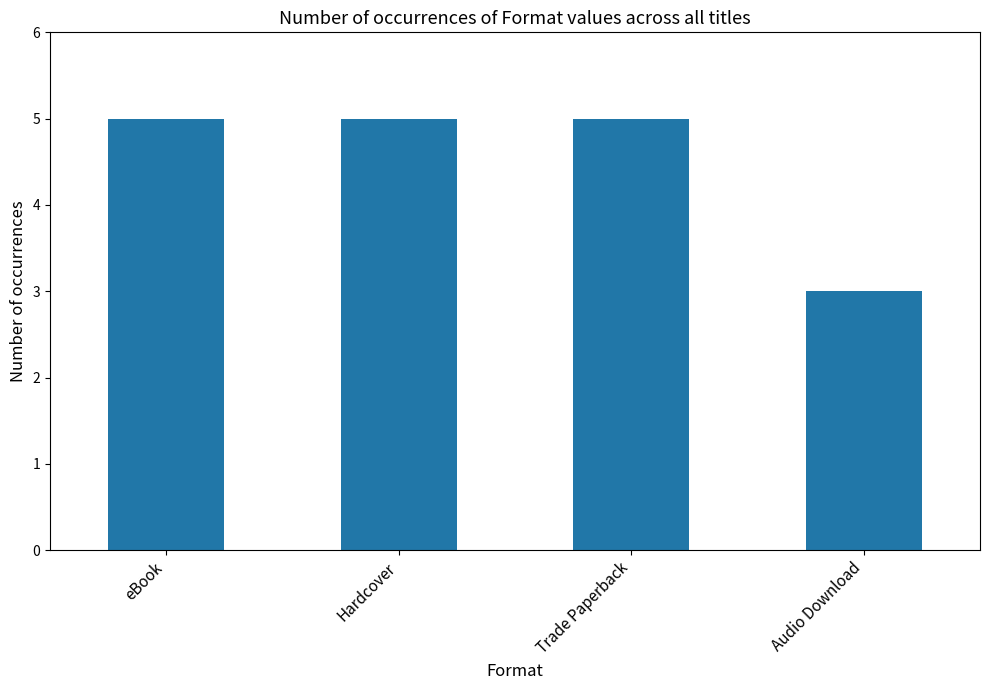

What is the smallest value displayed?

3